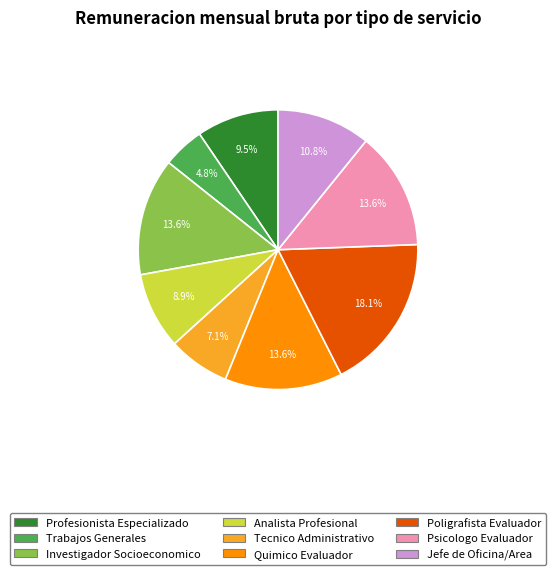

To the nearest percent, what percentage of the pie is Psicologo Evaluador?

14%